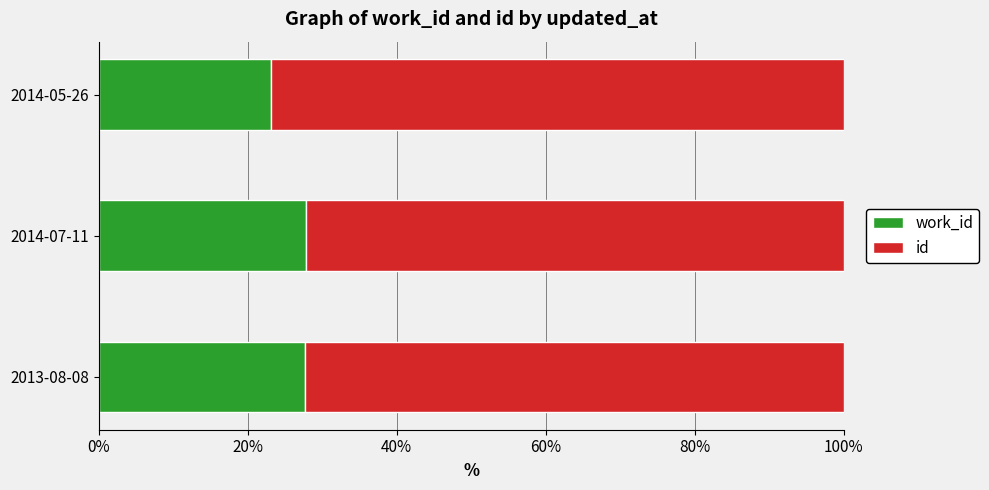

What is the total value across all series at 2014-07-11?

100.0